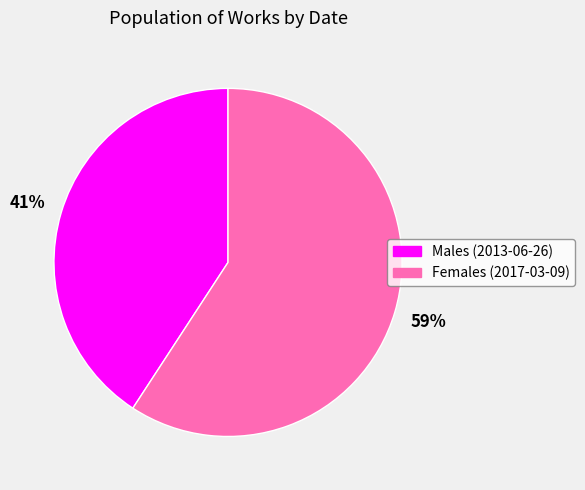

To the nearest percent, what is the difference between the largest and smallest slice percentages?

18%